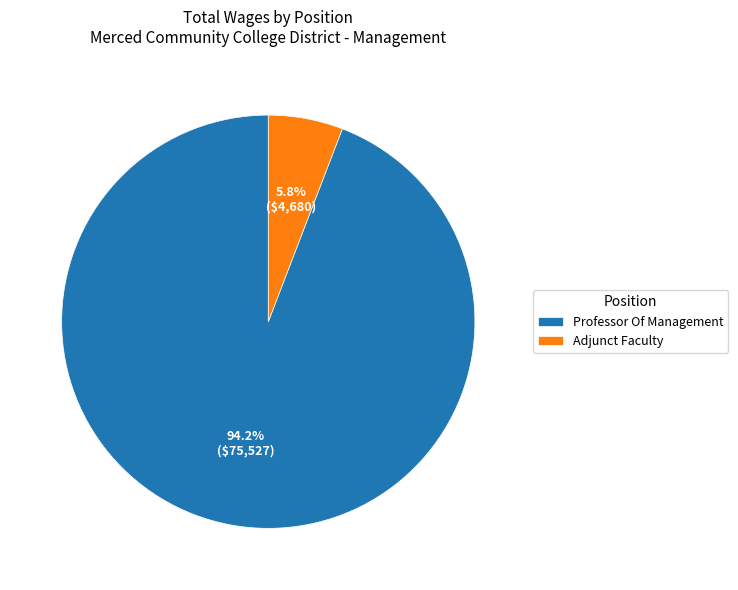

What is the total percentage of Adjunct Faculty and Professor Of Management?

100.0%